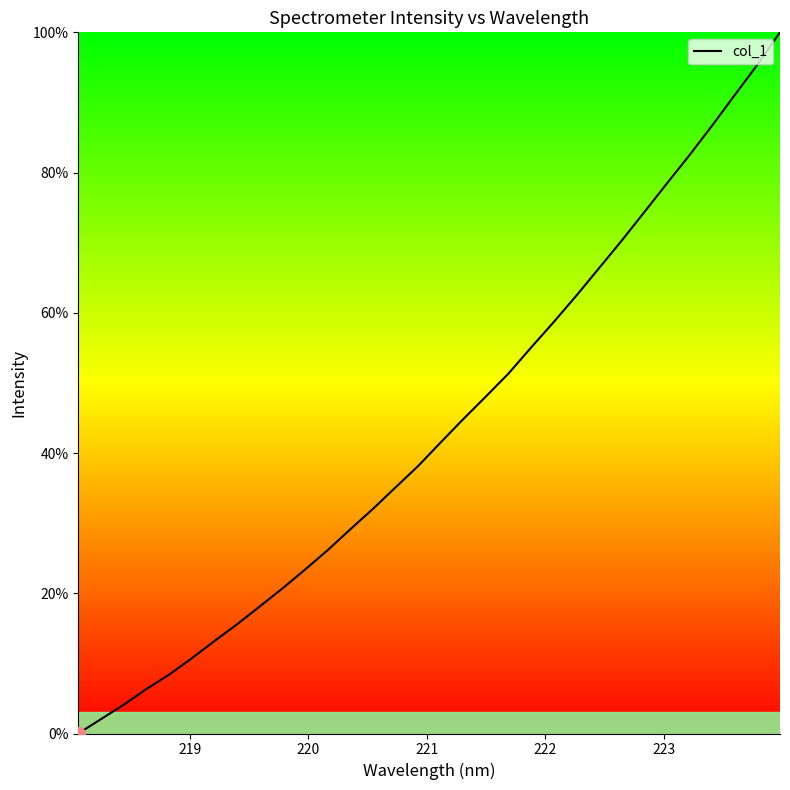

What is the greatest value displayed?

100.0